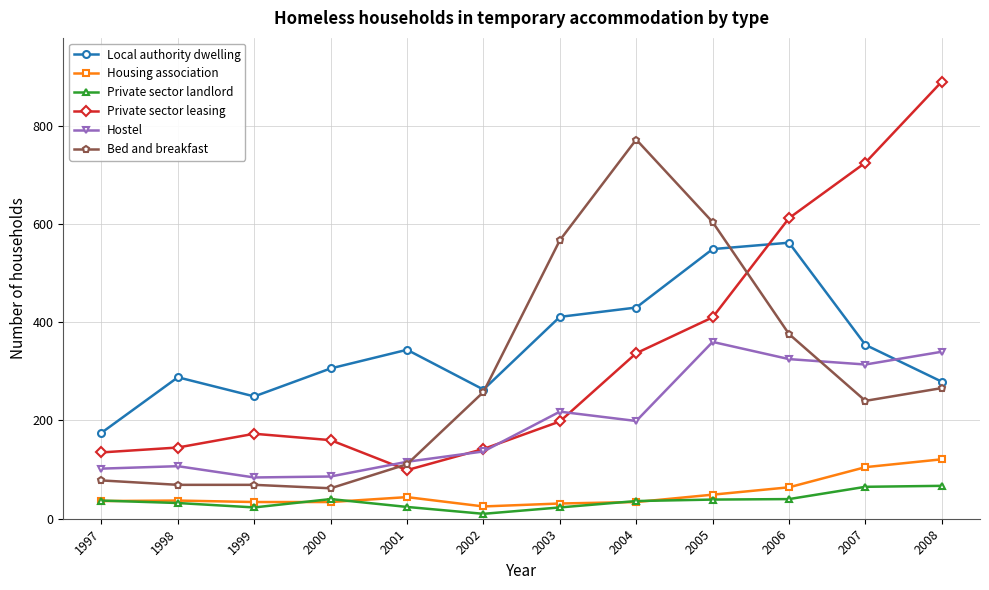

Count the number of categories in the chart.

12